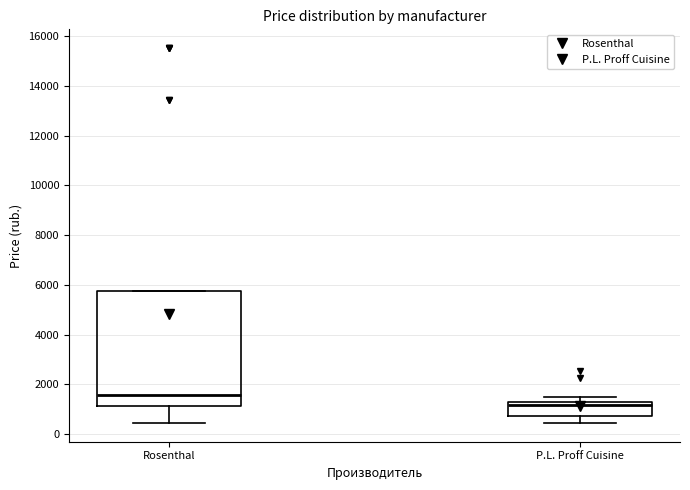

Which box has the highest median line?

Rosenthal